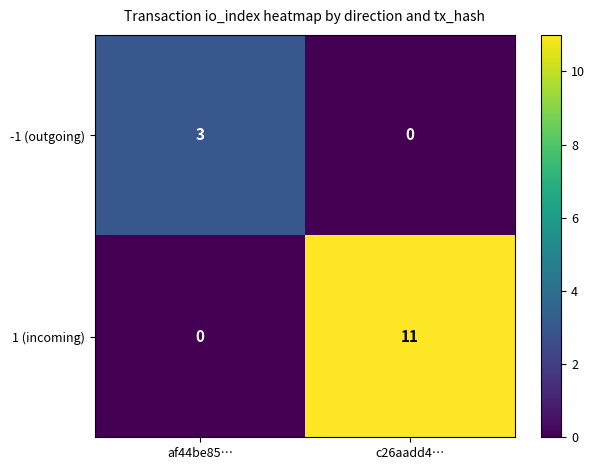

What is the difference between the highest and lowest values at c26aadd4…?

11